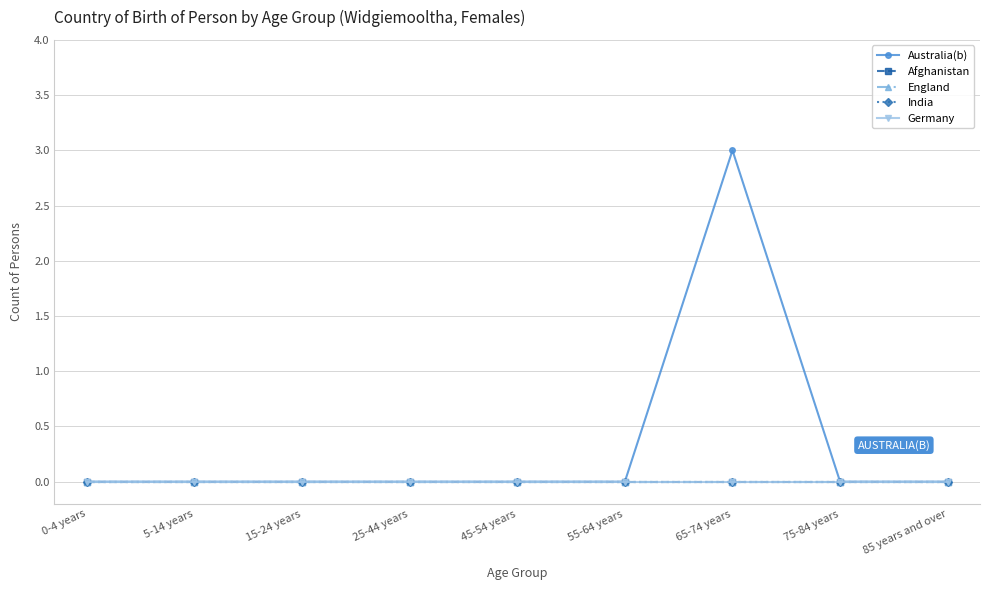

Is this an area chart (filled region under the line)?

No